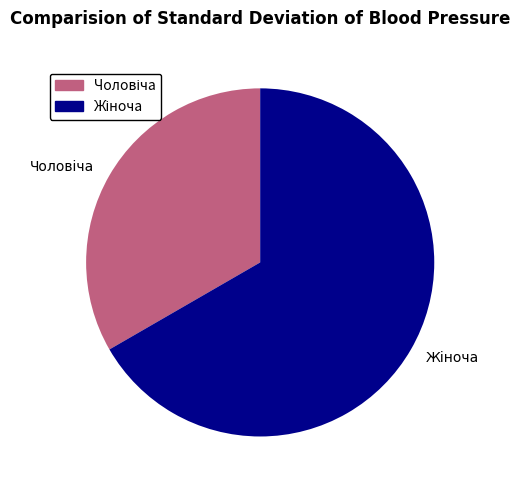

Is there a majority slice in this chart?

Yes